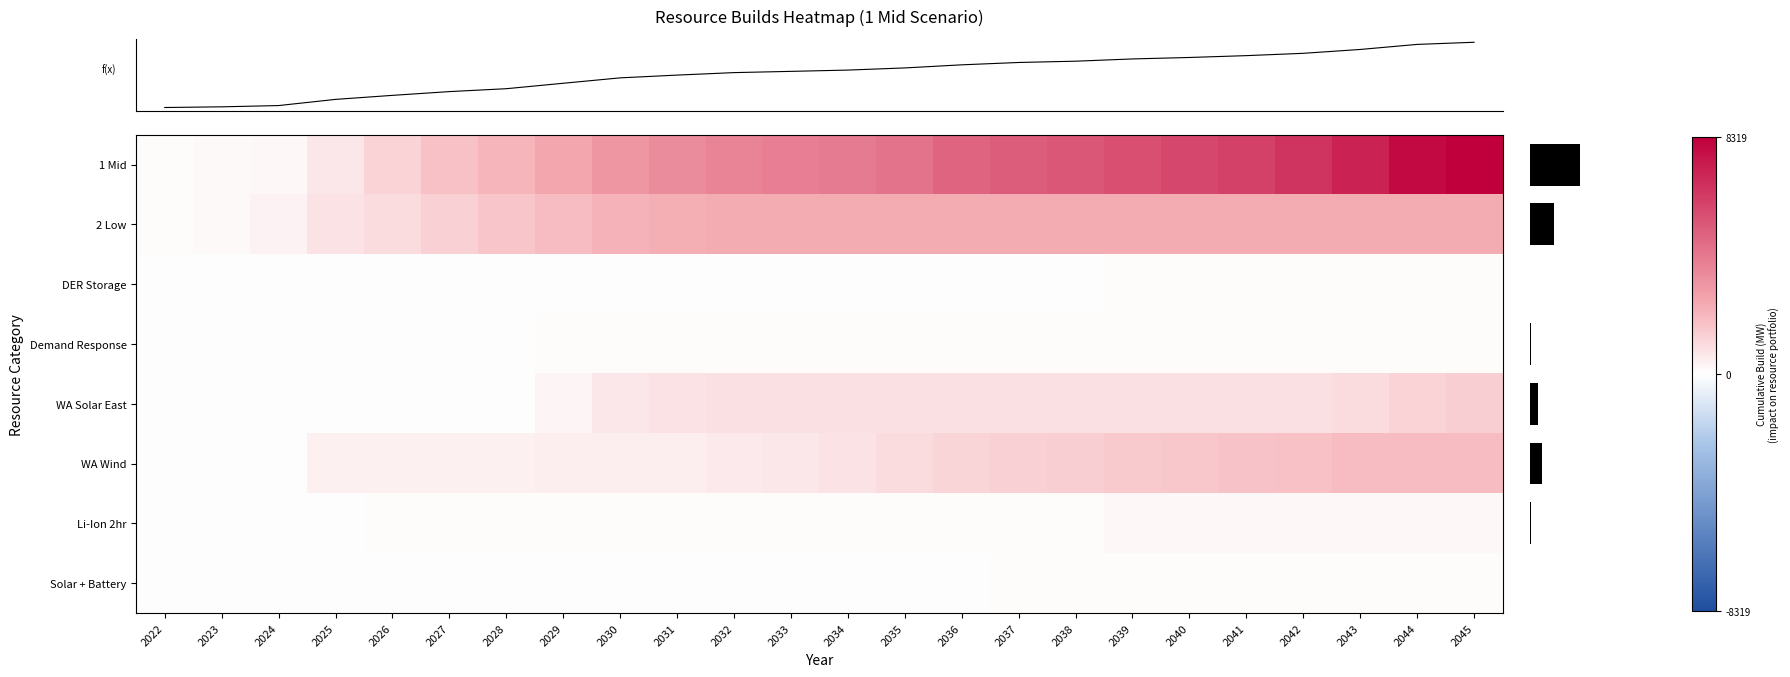

At which category is the sum across all series the highest?

2045